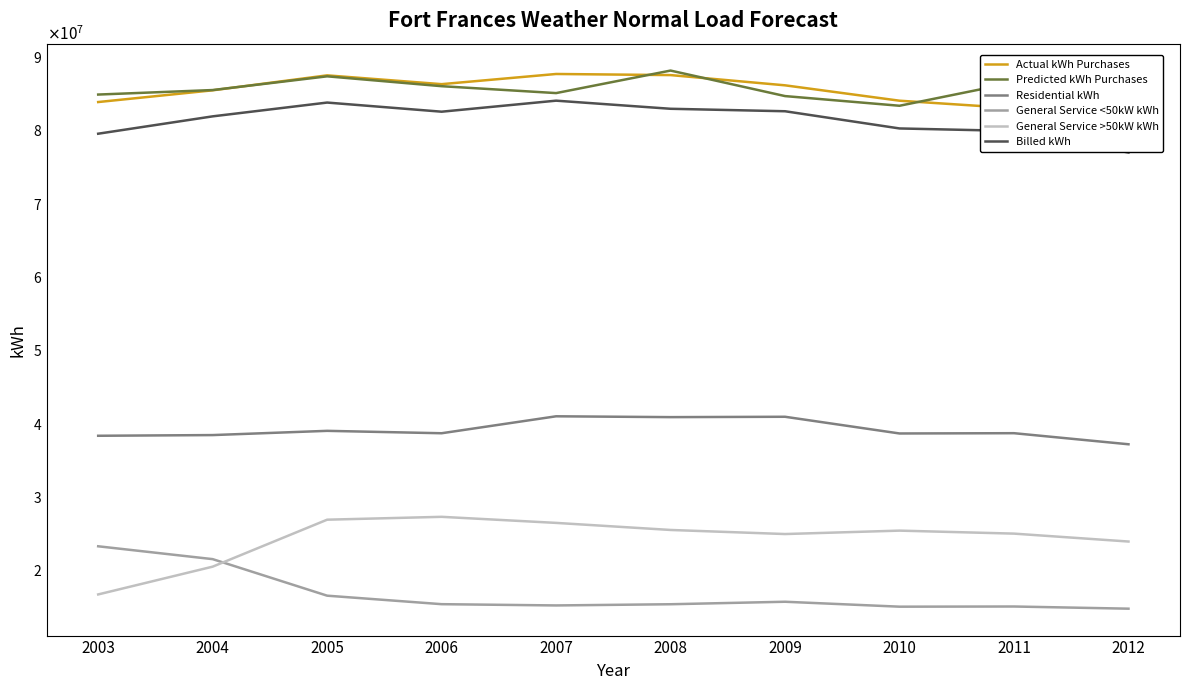

What is the total value across all series at 2005?

341066575.8